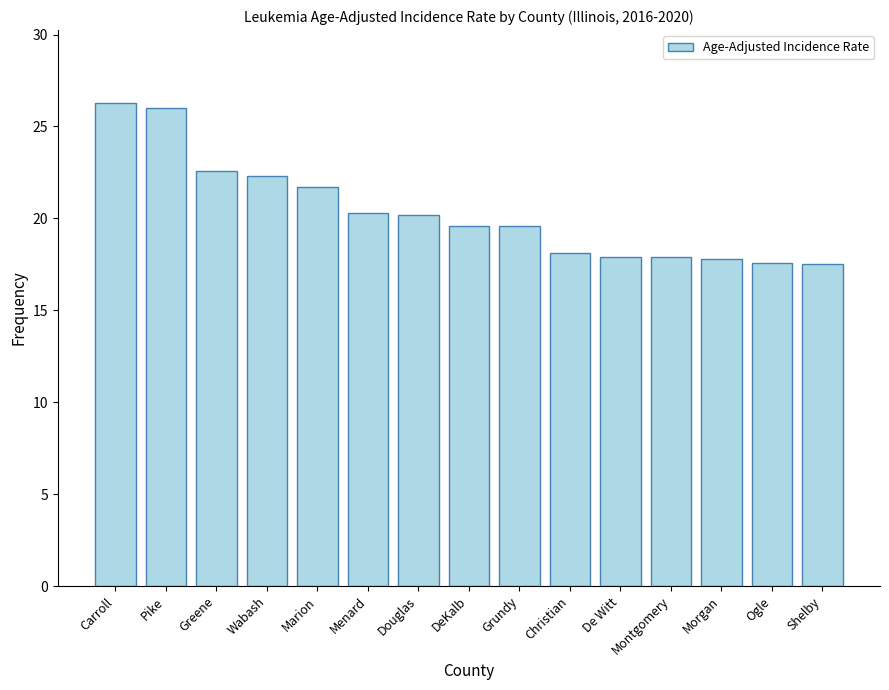

What is the average value?

20.4